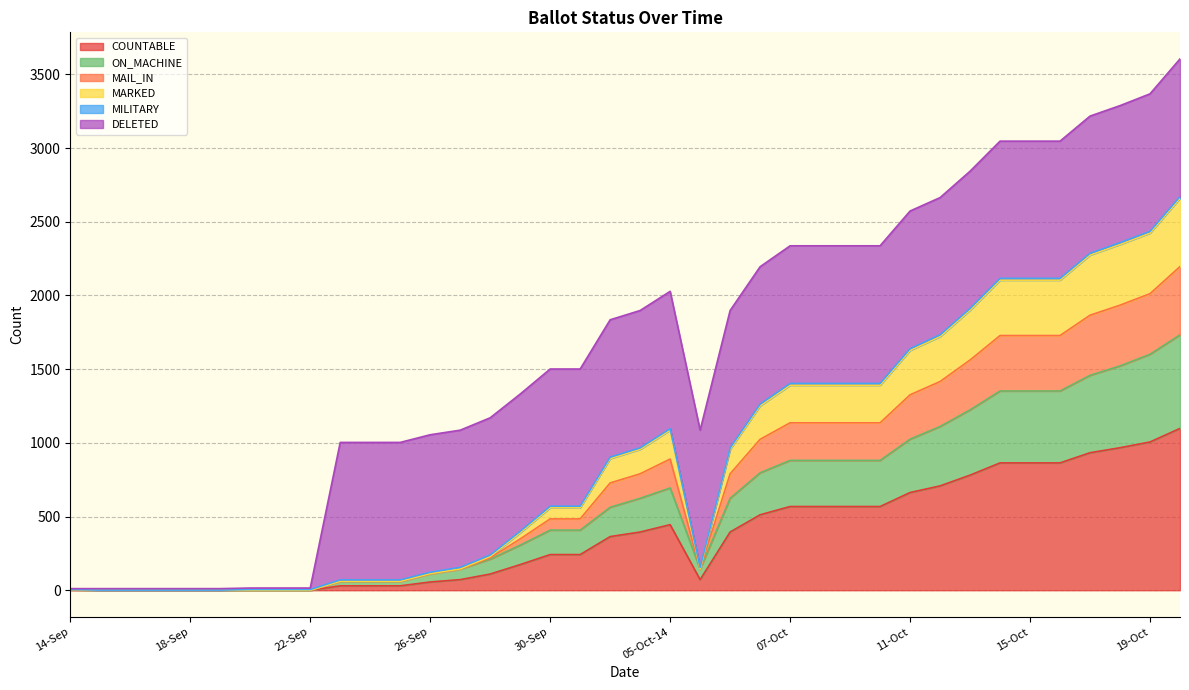

What position from the right is 03-Oct?

20